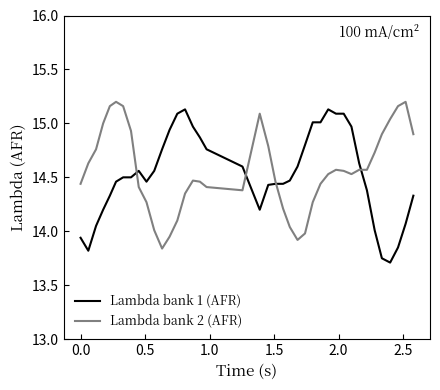

List the series in order of their peak value, lowest first.

Lambda bank 1 (AFR), Lambda bank 2 (AFR)